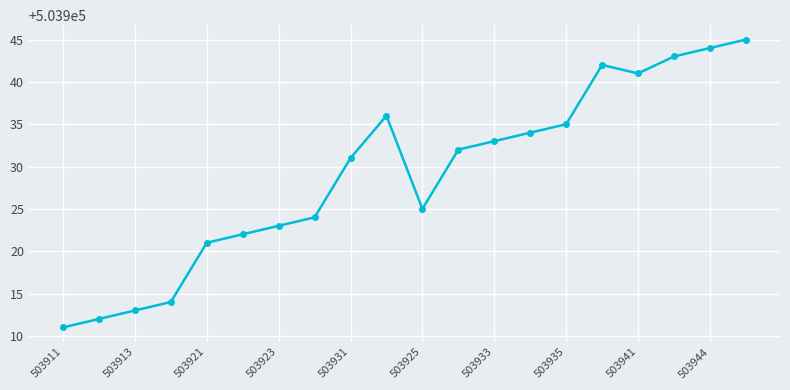

What is the smallest value displayed?

503911